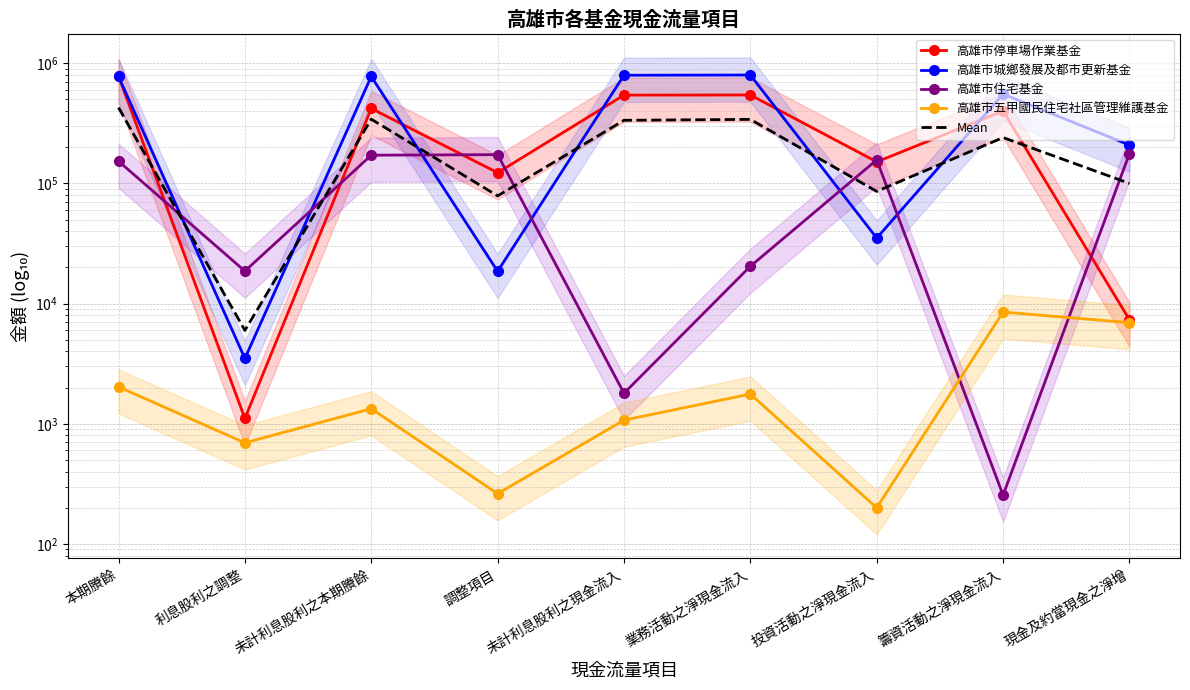

The 高雄市城鄉發展及都市更新基金 series shows 1370849.2 at 業務活動之淨現金流入. True or false?

False